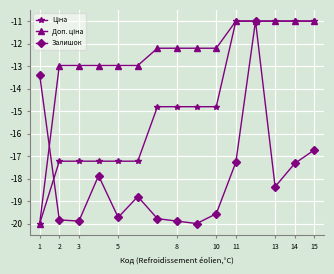

What is the minimum value shown in the chart?

-20.0